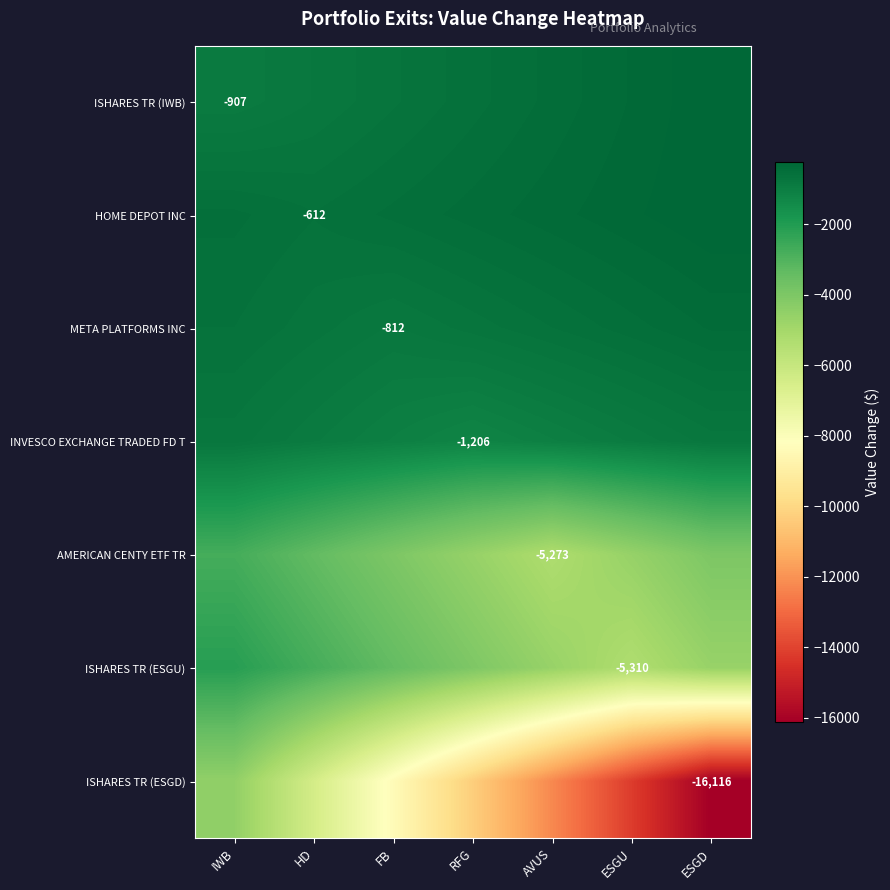

What is the spread (max minus min) of values at ESGD?

15871.2